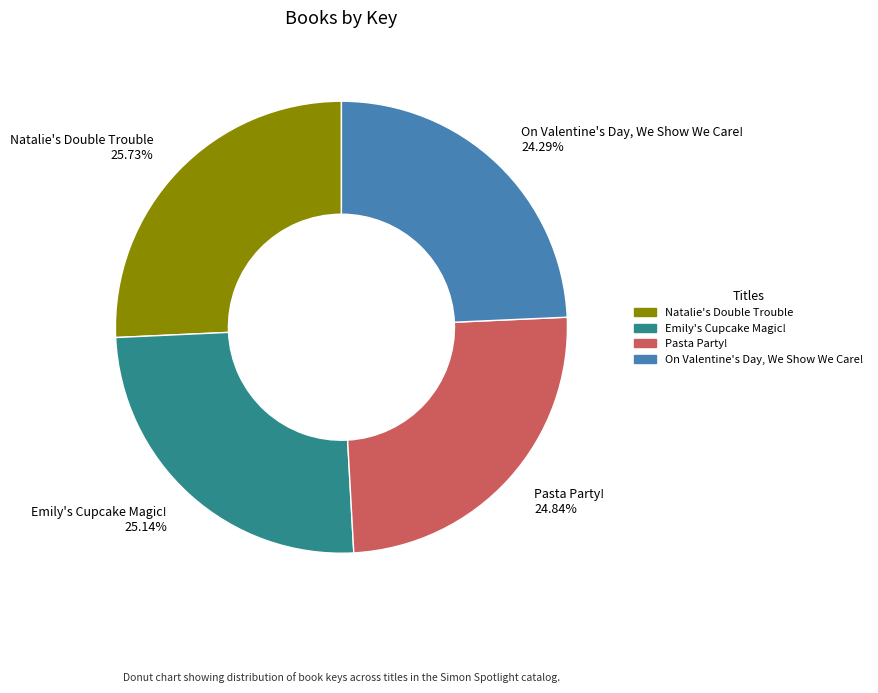

To the nearest percent, what is the difference between the On Valentine's Day, We Show We Care! and Emily's Cupcake Magic! slice percentages?

1%